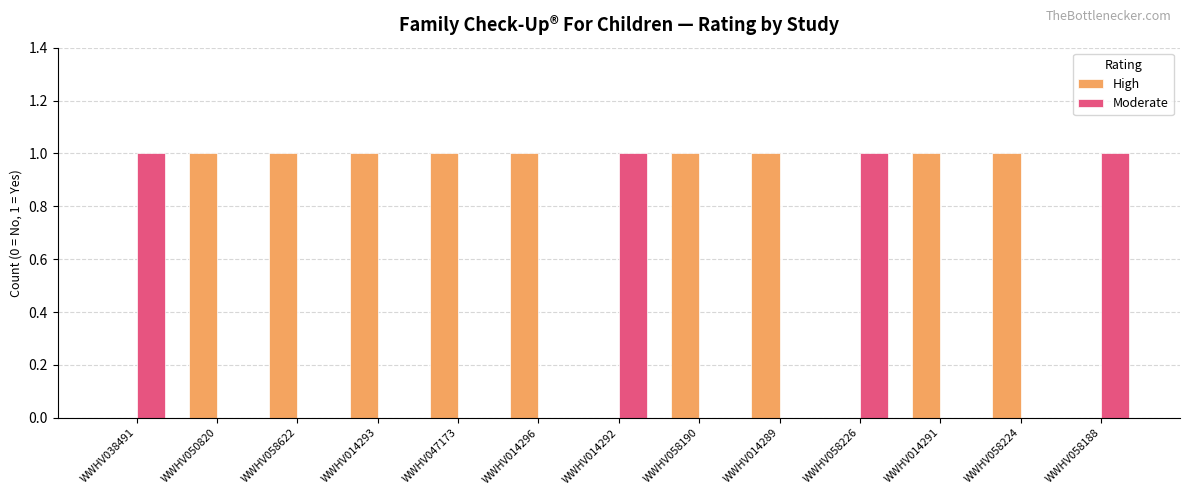

The value of Moderate at WWHV050820 is 0. True or false?

True